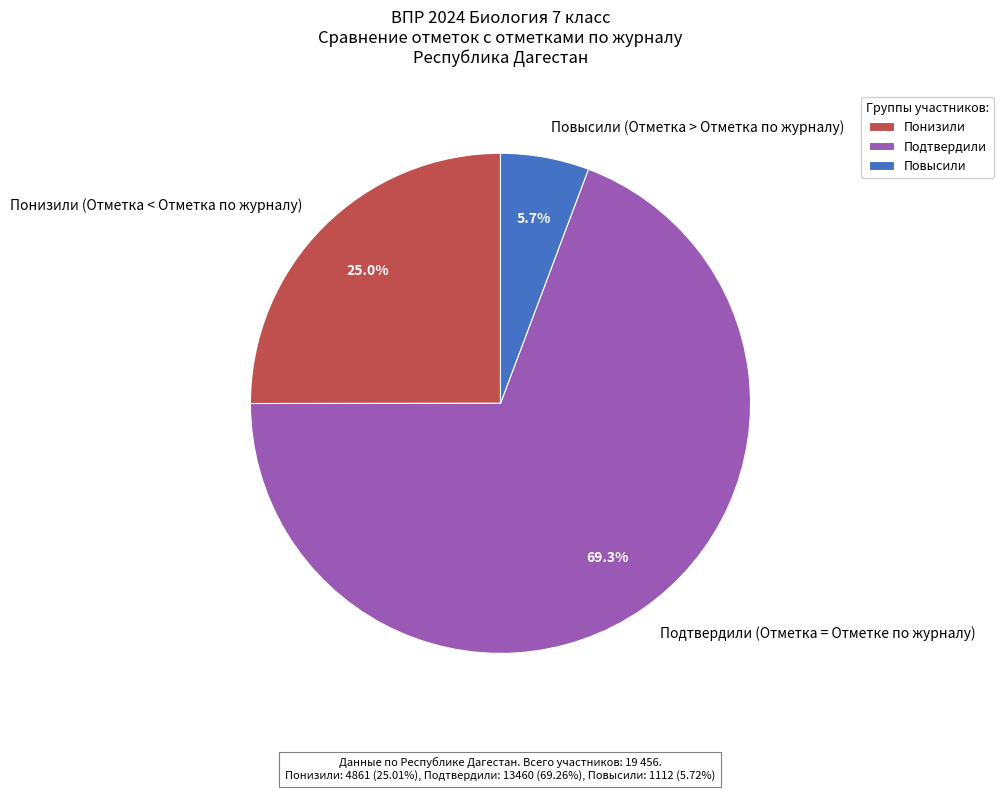

To the nearest percent, what portion does Повысили (Отметка > Отметка по журналу) represent?

6%